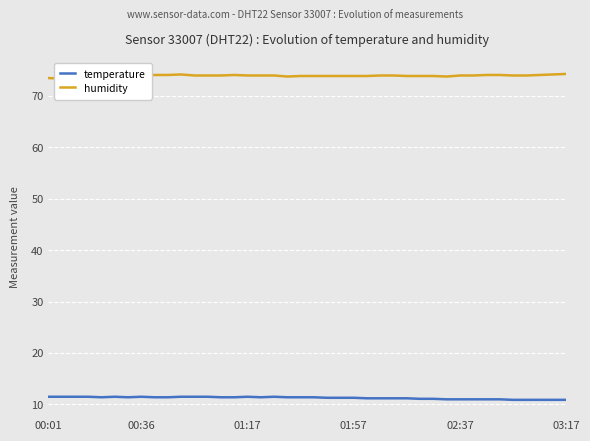

What is the total value across all series at 13?

85.3